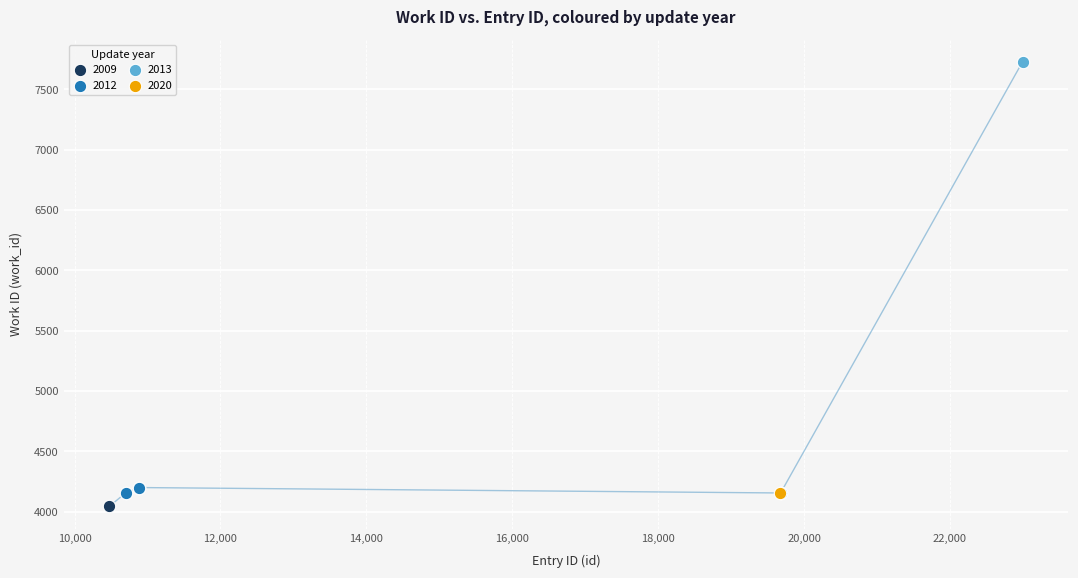

What are all the series names shown in the legend?

2009, 2012, 2013, 2020